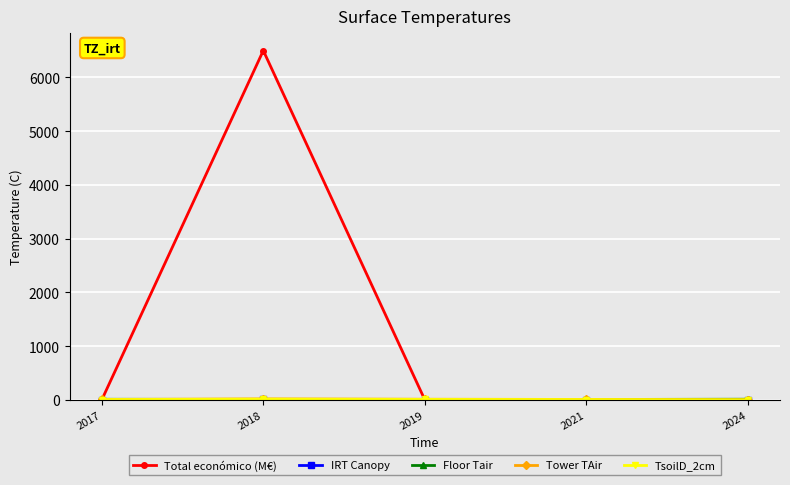

Does the chart display data point markers on the line(s)?

Yes